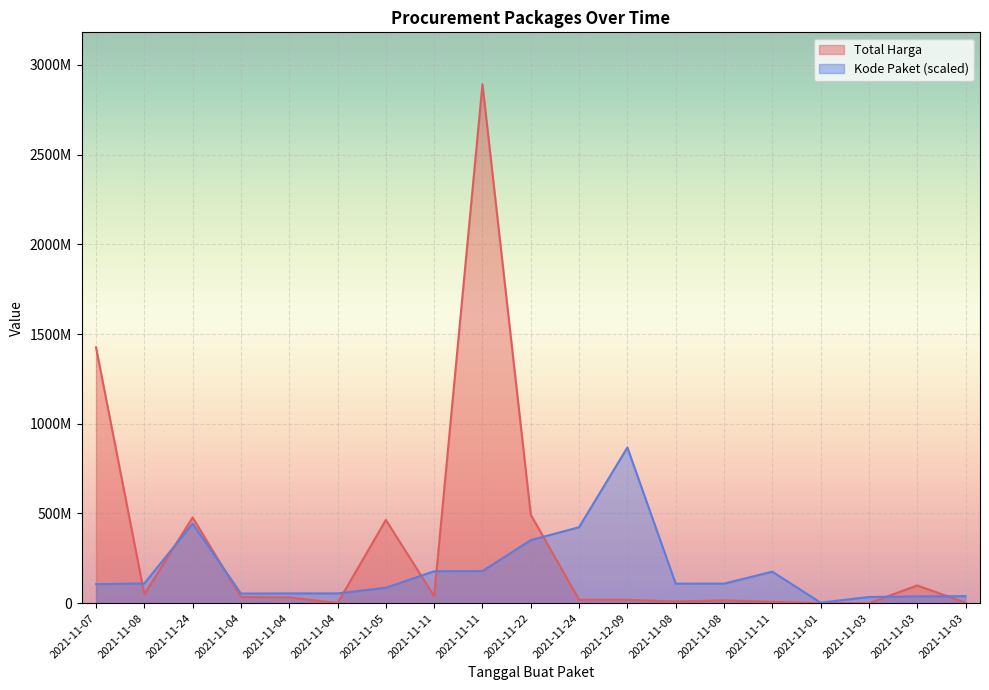

What are all the series names shown in the legend?

Total Harga, Kode Paket (scaled)